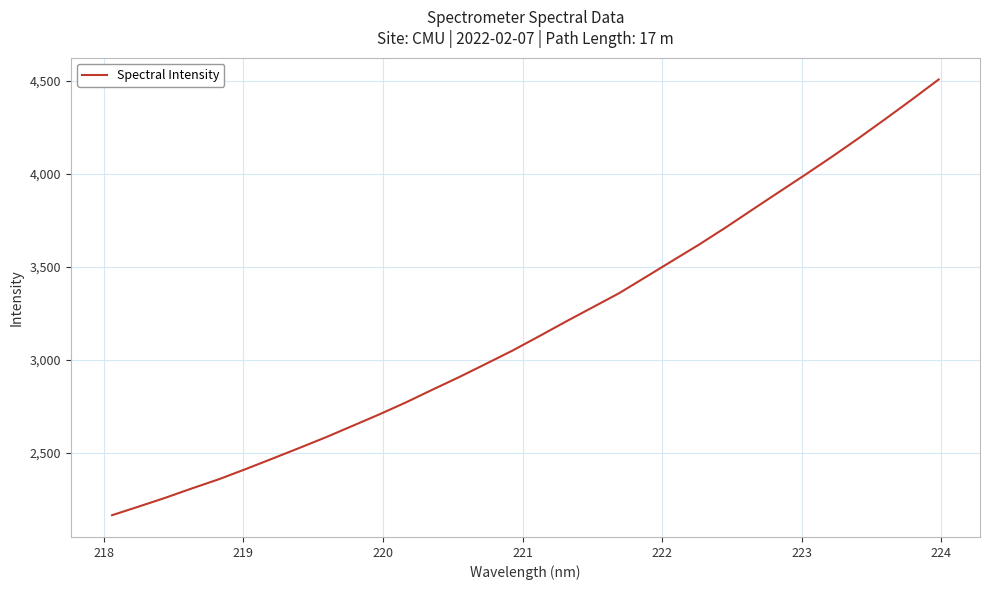

Reading left to right, transcribe all the data shown in this chart.

2165.2	2211.7	2259.0	2309.6	2358.4	2412.7	2468.9	2525.6	2583.4	2644.6	2706.2	2770.7	2839.4	2907.0	2977.9	3049.4	3126.5	3205.0	3281.4	3357.8	3444.7	3532.2	3619.1	3710.9	3806.7	3901.5	3995.9	4092.4	4191.9	4294.8	4399.6	4506.9